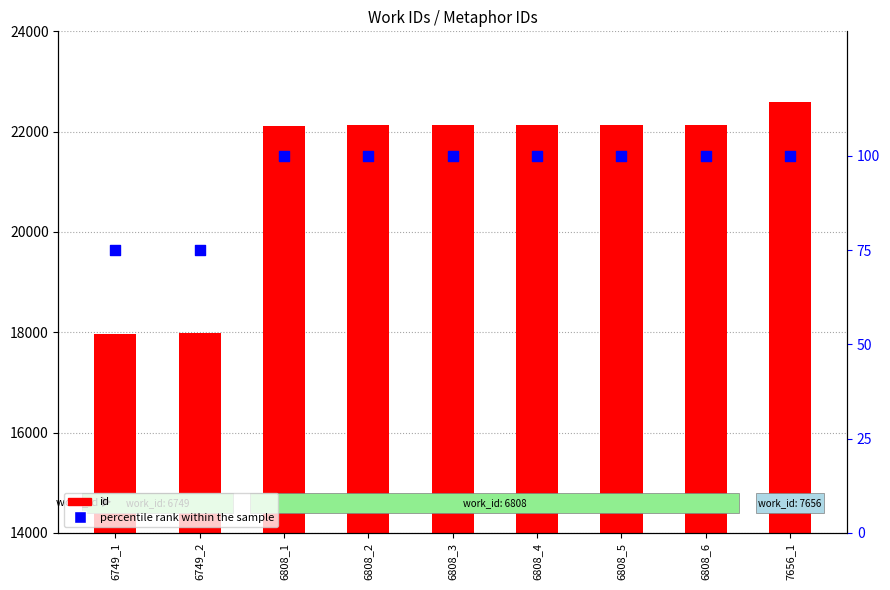

Which series has the largest total across all categories?

id